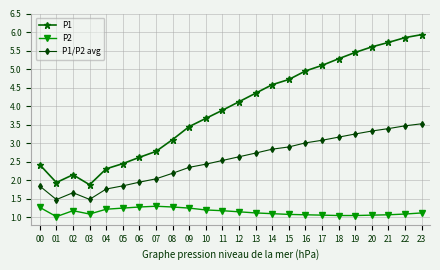

Which category has the highest value across all series?

23